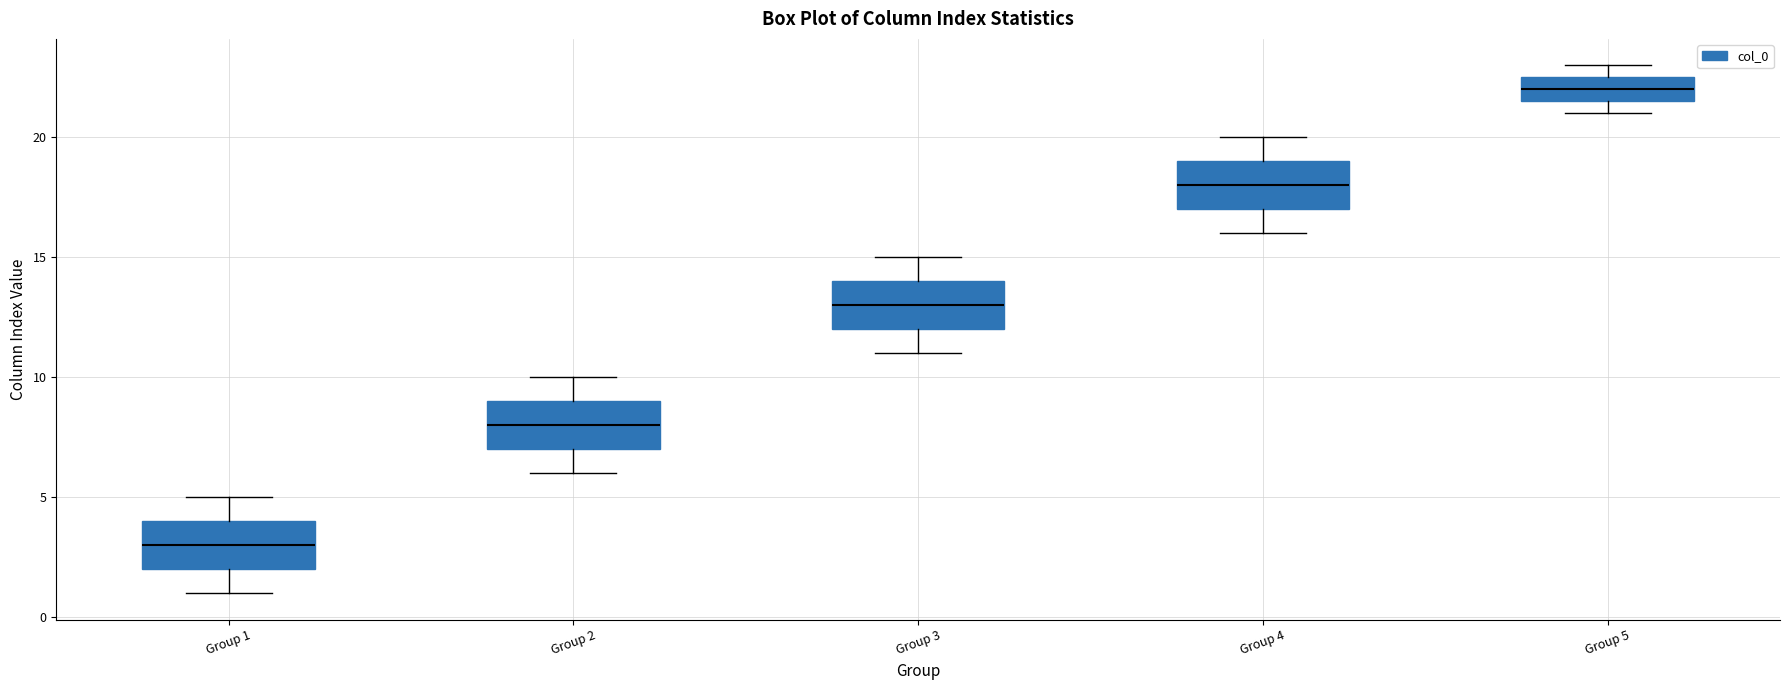

Where is the lower edge of the box for Group 5 on the y-axis? The values are not printed on the chart, so give them approximately, as read against the axis.

21.5